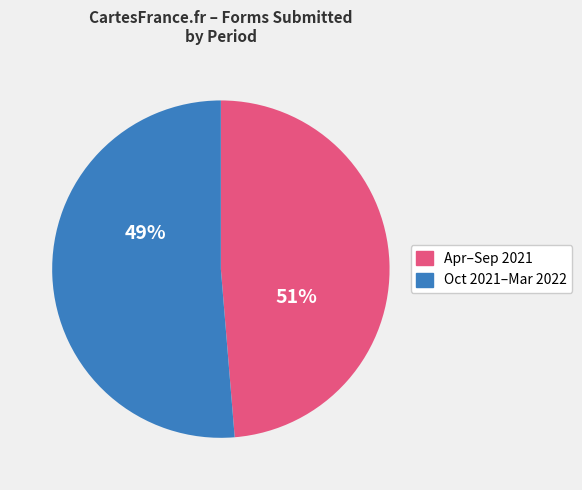

Combined, do 2021-09 and 2022-01 account for over 50%?

No